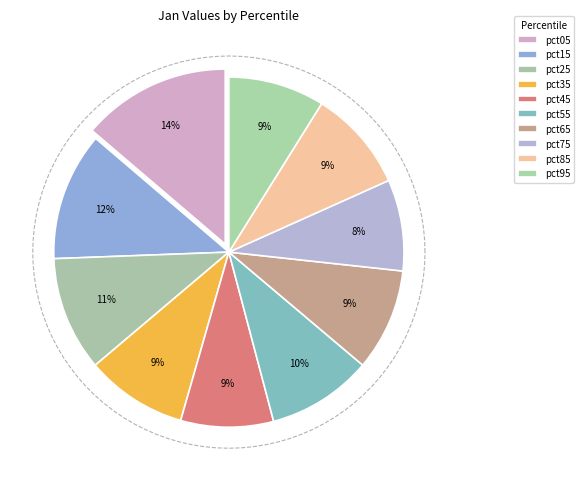

Which category has the smallest portion of the pie?

pct75